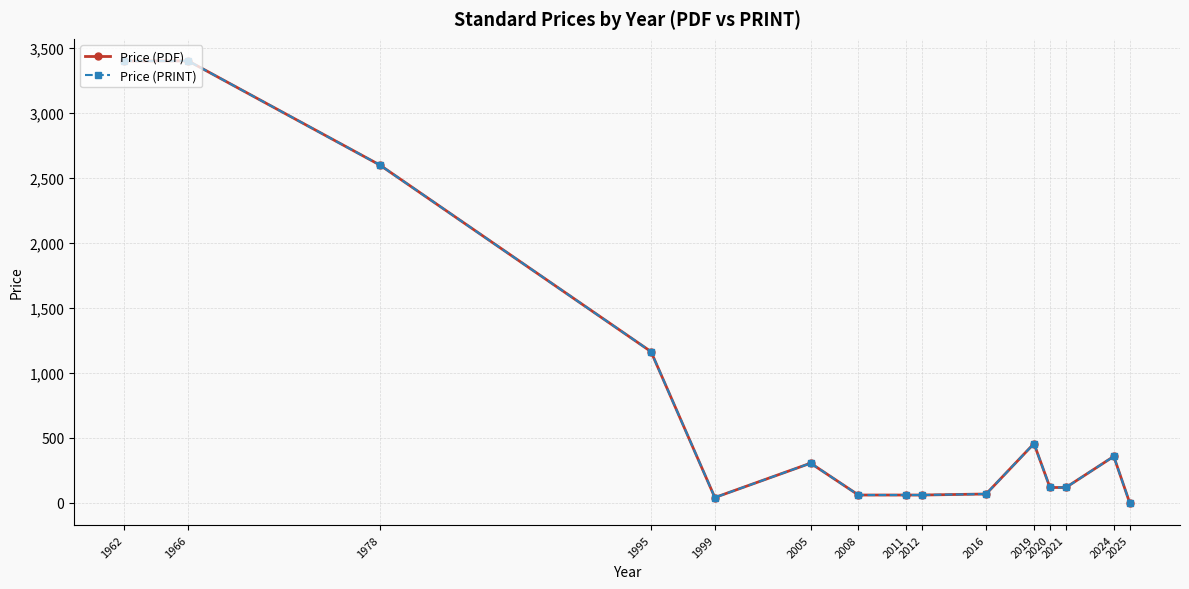

List the labels in order of Price (PDF) value, smallest first.

2025, 1999, 2008, 2011, 2012, 2016, 2020, 2021, 2005, 2024, 2019, 1995, 1978, 1962, 1966